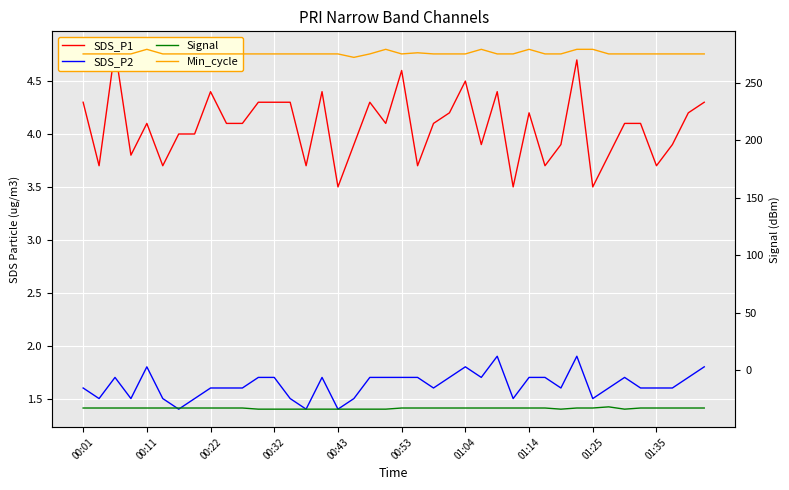

The Min_cycle series shows 275.0 at 01:14. True or false?

True